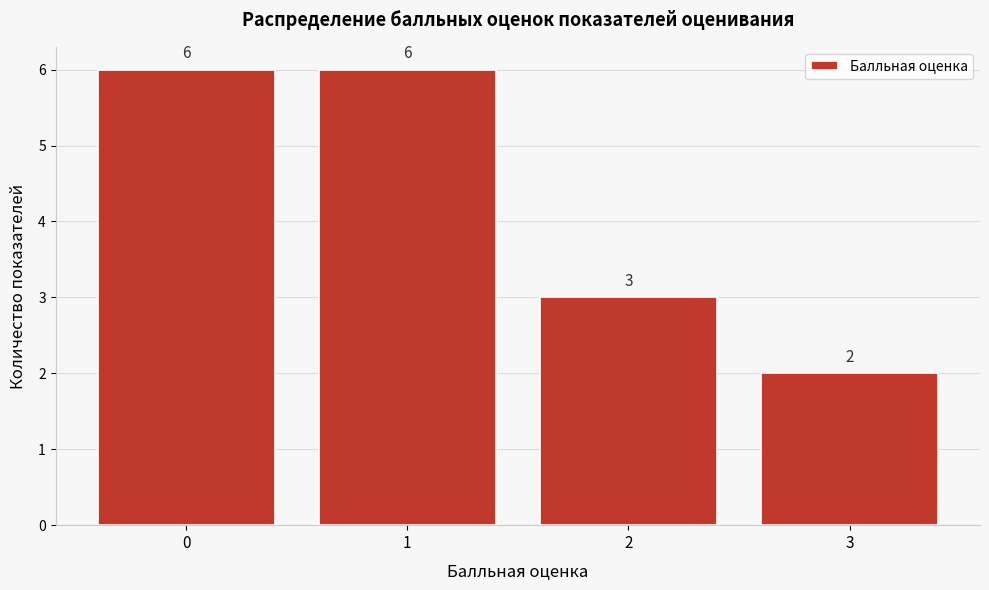

Reading left to right, list every bar in this chart as the range it spans on the x-axis followed by its height.

-0.5 to 0.5: 6
0.5 to 1.5: 6
1.5 to 2.5: 3
2.5 to 3.5: 2